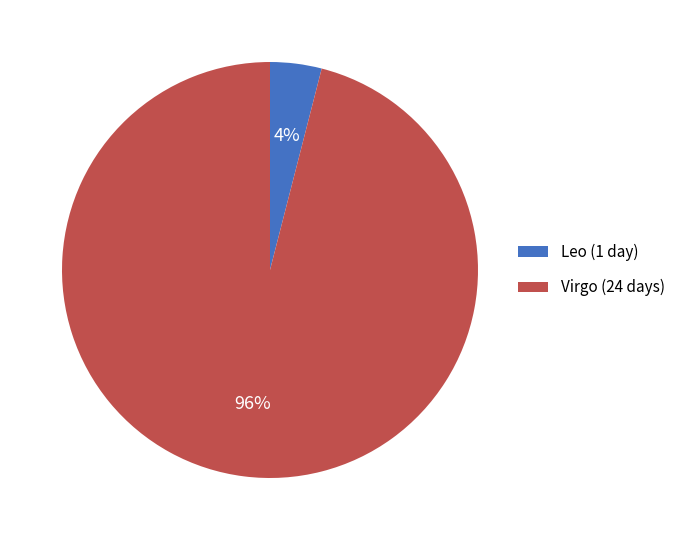

To the nearest percent, what portion does Leo represent?

4%